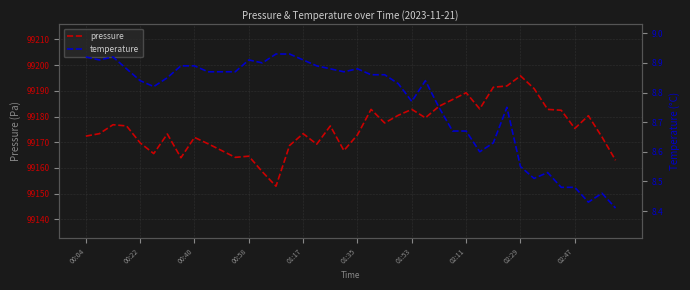

Is it true that pressure equals 99189.2 at 02:11?

True